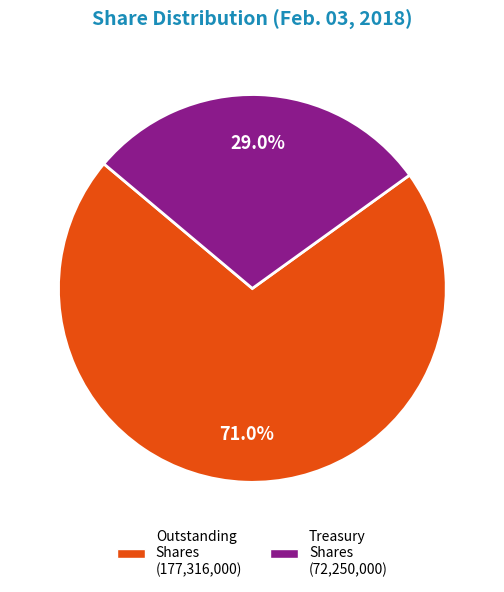

Is there a majority slice in this chart?

Yes